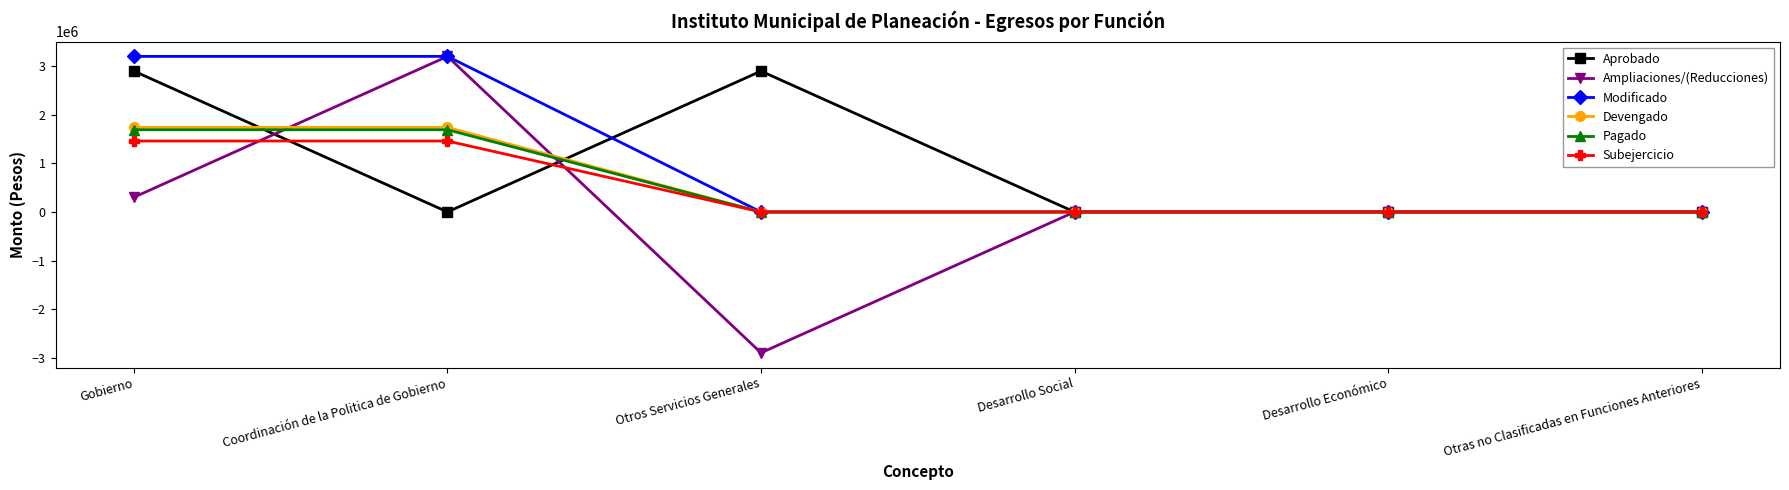

How many lines are shown in the chart?

6